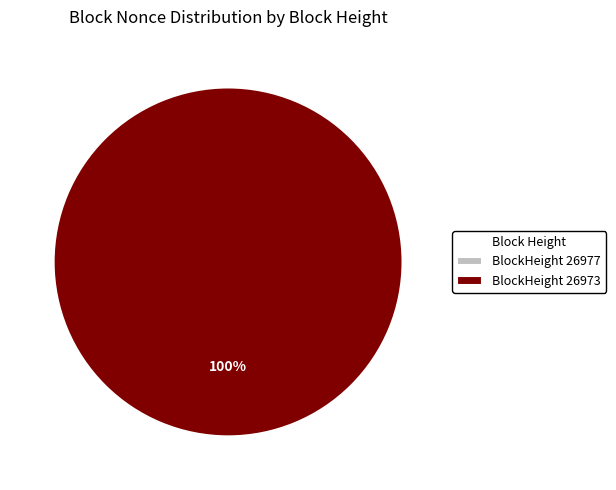

What percentage do 26977 and 26973 together represent?

100.0%